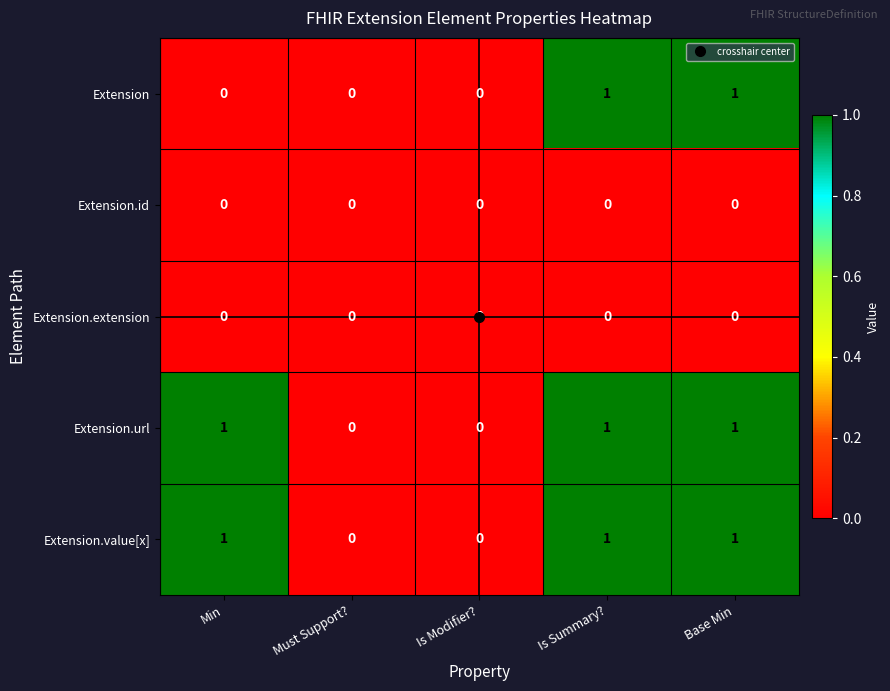

Count the Extension.url values in the range 0 to 1.

5